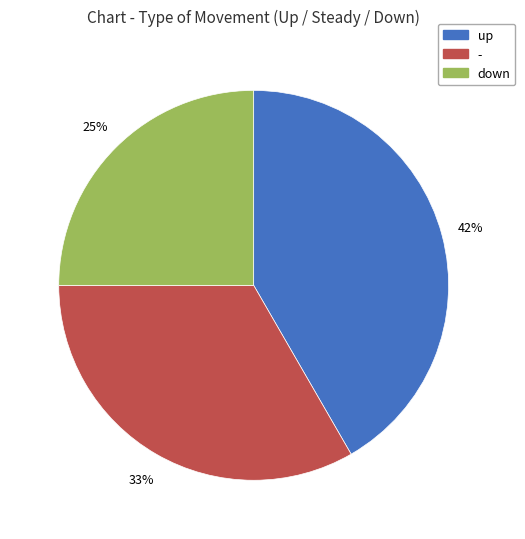

How many segments does this pie chart have?

3